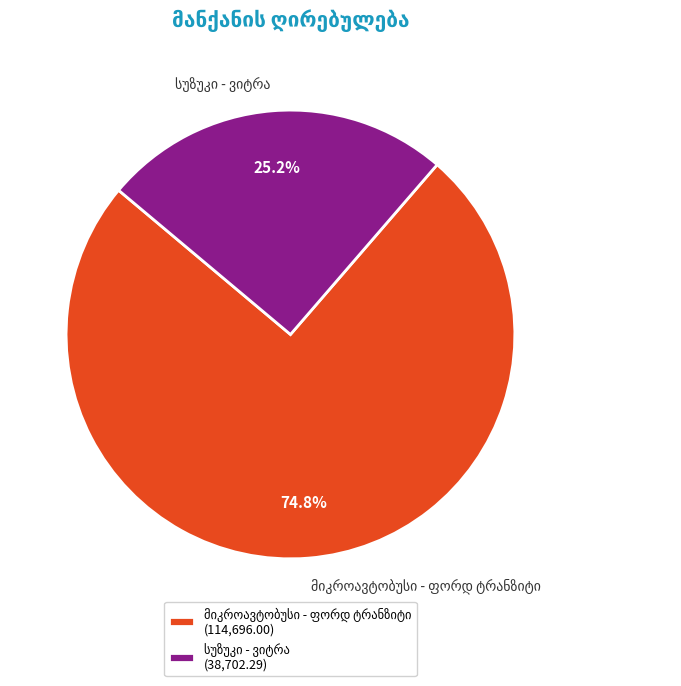

Count the number of slices in the pie.

2